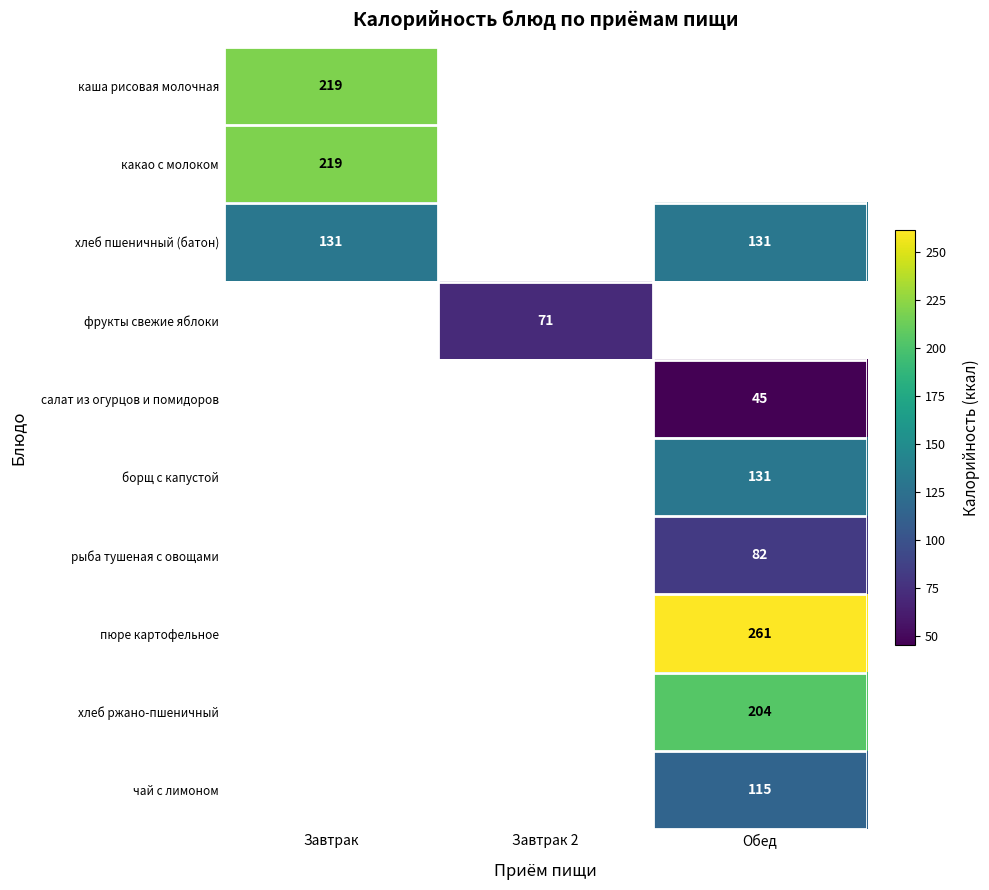

At which category does the chart reach its peak across all series?

Обед